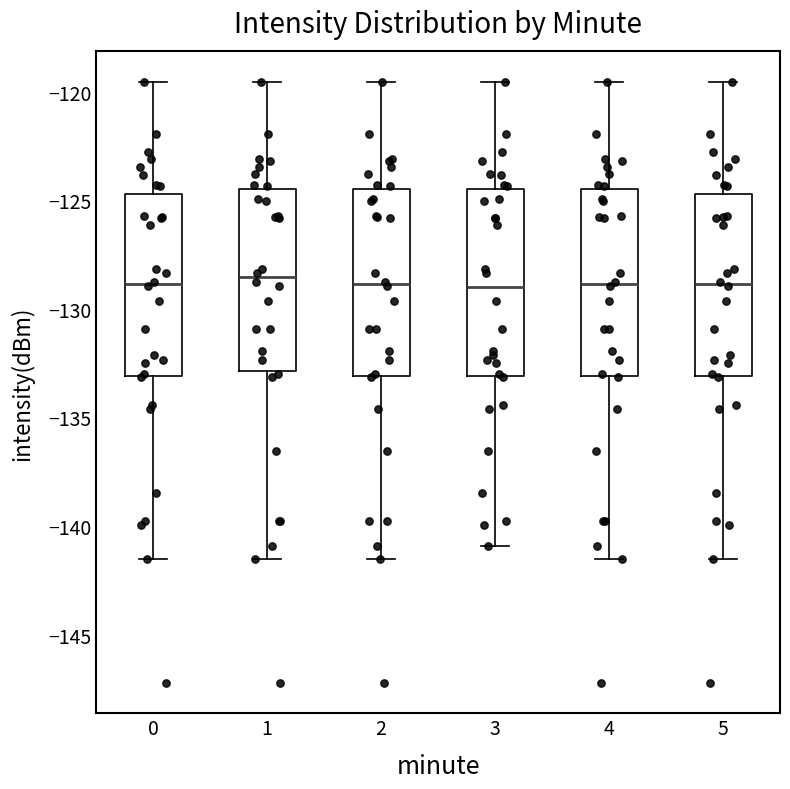

Where is the lower edge of the box at x = 3 on the y-axis? The values are not printed on the chart, so give them approximately, as read against the axis.

-133.0